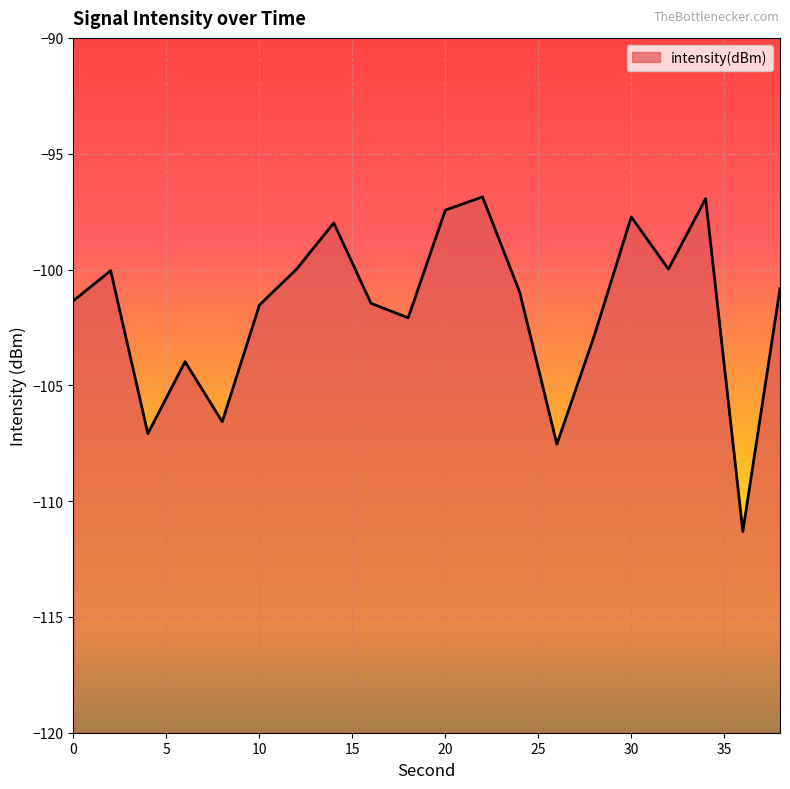

What is the value of the 18th point from the left?

-96.9